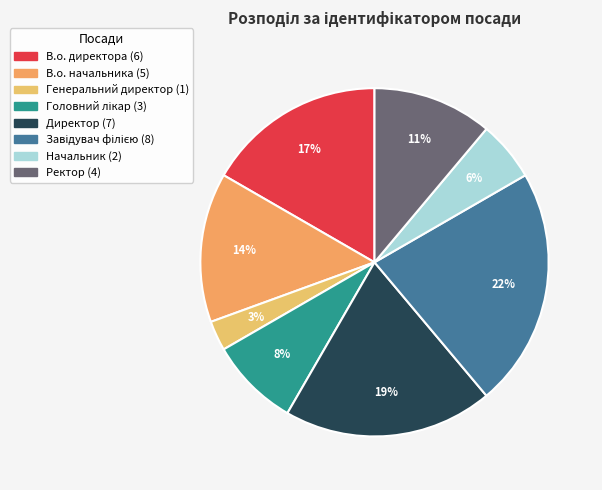

True or false: Завідувач філією accounts for 8% of the total.

False